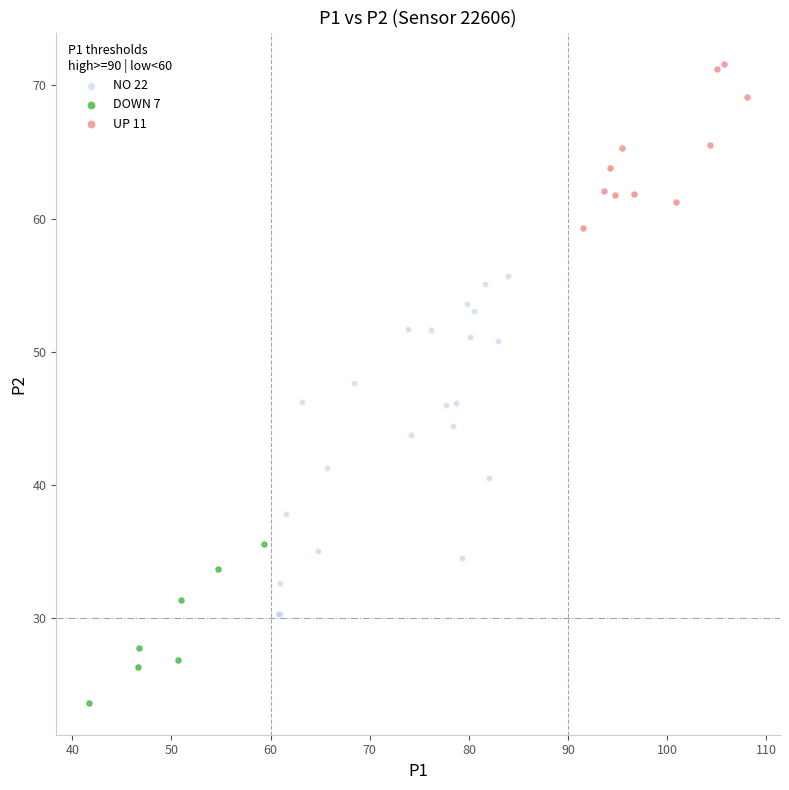

Which series has the largest Y range (max minus min)?

NO 22